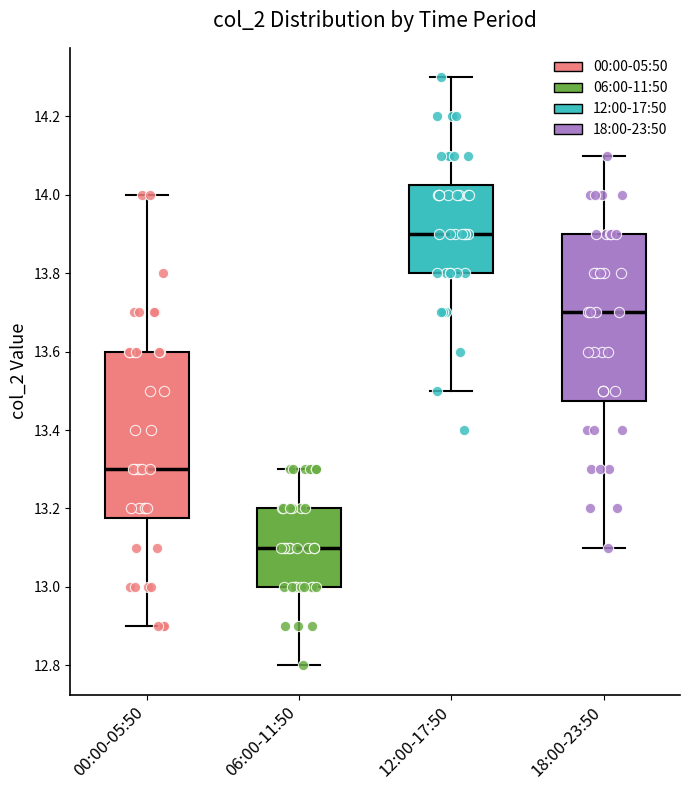

Reading left to right, read every box against the y-axis: the position of its median line, the range the box covers, and the ends of its whiskers. The values are not printed on the chart, so give them approximately, as read against the axis.

00:00-05:50: median 13.30, box 13.18 to 13.60, whiskers 12.90 to 14.00
06:00-11:50: median 13.10, box 13.00 to 13.20, whiskers 12.80 to 13.30
12:00-17:50: median 13.90, box 13.80 to 14.02, whiskers 13.50 to 14.30
18:00-23:50: median 13.70, box 13.48 to 13.90, whiskers 13.10 to 14.10